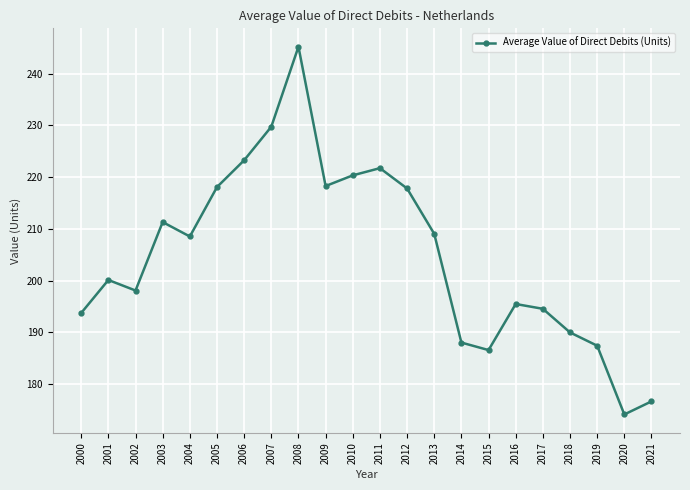

Approximately how many times larger is the value at 2008 compared to 2001?

1.2